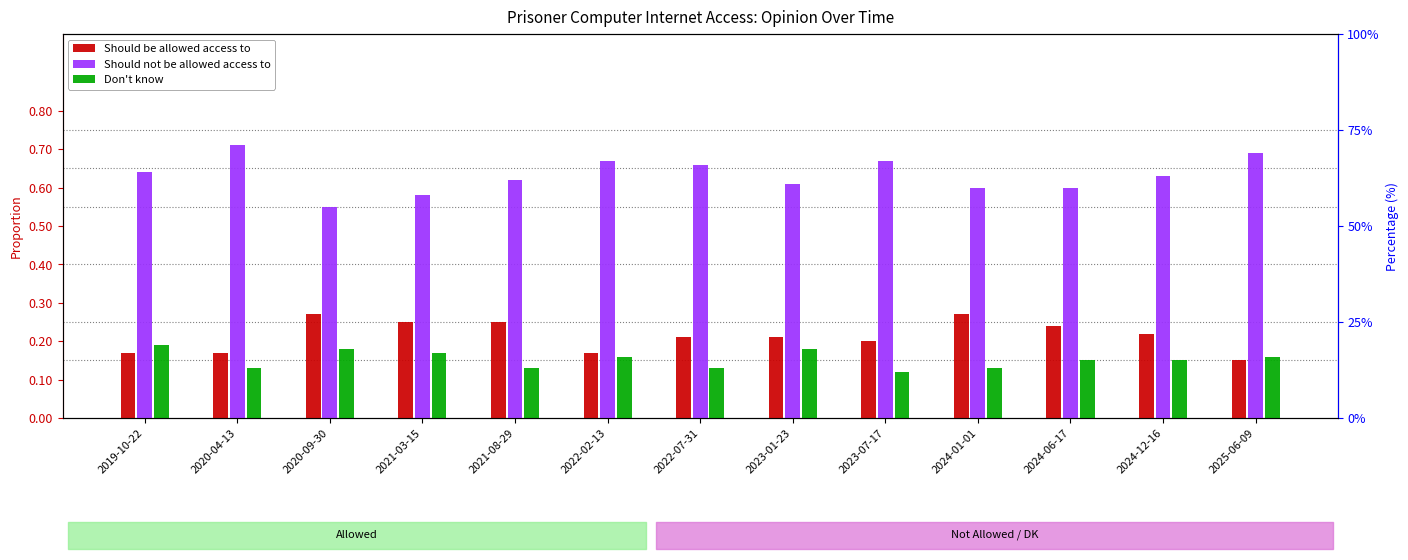

Reading right to left, transcribe all the data shown in this chart.

Should be allowed access to: 2025-06-09=0.1	2024-12-16=0.2	2024-06-17=0.2	2024-01-01=0.3	2023-07-17=0.2	2023-01-23=0.2	2022-07-31=0.2	2022-02-13=0.2	2021-08-29=0.2	2021-03-15=0.2	2020-09-30=0.3	2020-04-13=0.2	2019-10-22=0.2
Should not be allowed access to: 2025-06-09=0.7	2024-12-16=0.6	2024-06-17=0.6	2024-01-01=0.6	2023-07-17=0.7	2023-01-23=0.6	2022-07-31=0.7	2022-02-13=0.7	2021-08-29=0.6	2021-03-15=0.6	2020-09-30=0.6	2020-04-13=0.7	2019-10-22=0.6
Don't know: 2025-06-09=0.2	2024-12-16=0.1	2024-06-17=0.1	2024-01-01=0.1	2023-07-17=0.1	2023-01-23=0.2	2022-07-31=0.1	2022-02-13=0.2	2021-08-29=0.1	2021-03-15=0.2	2020-09-30=0.2	2020-04-13=0.1	2019-10-22=0.2